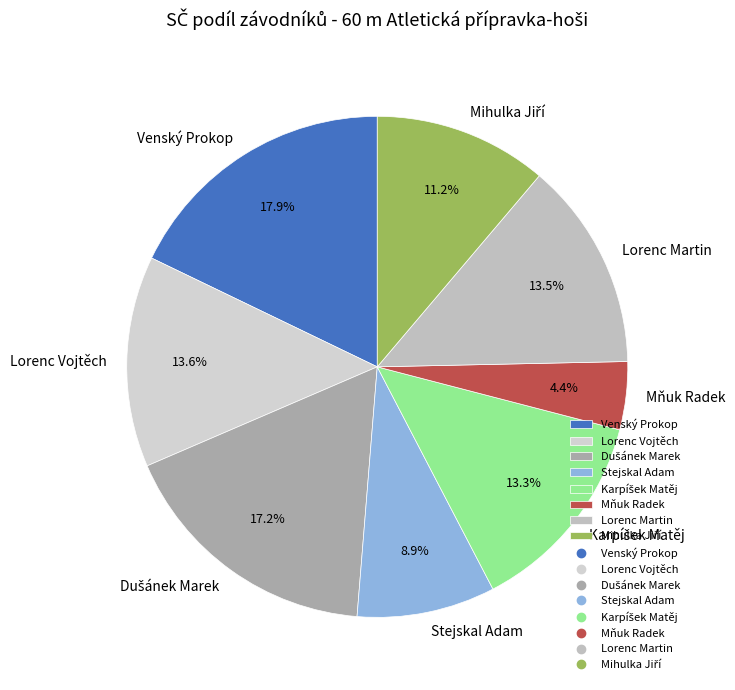

True or false: Venský Prokop accounts for 18% of the total.

True